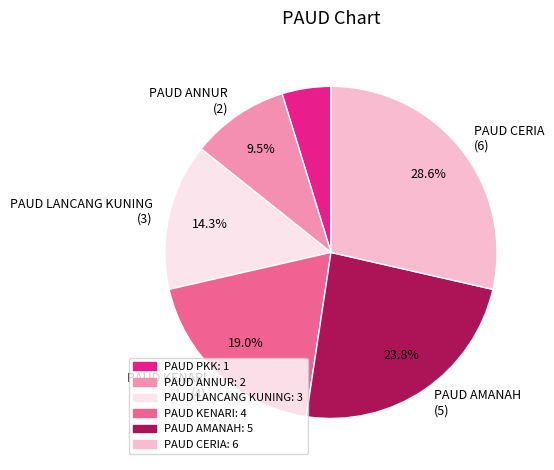

How many segments does this pie chart have?

6